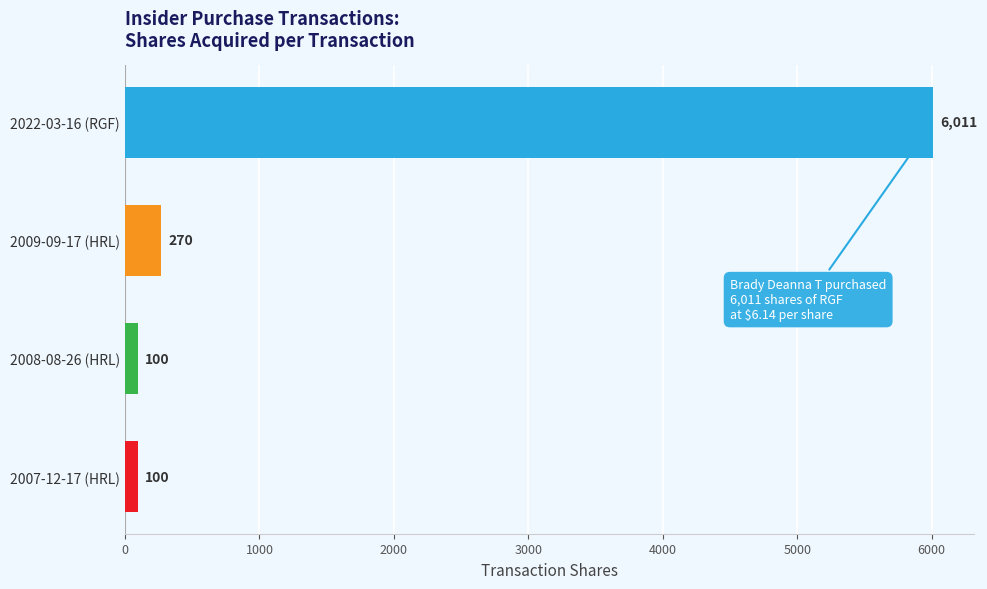

What is the smallest value displayed?

100